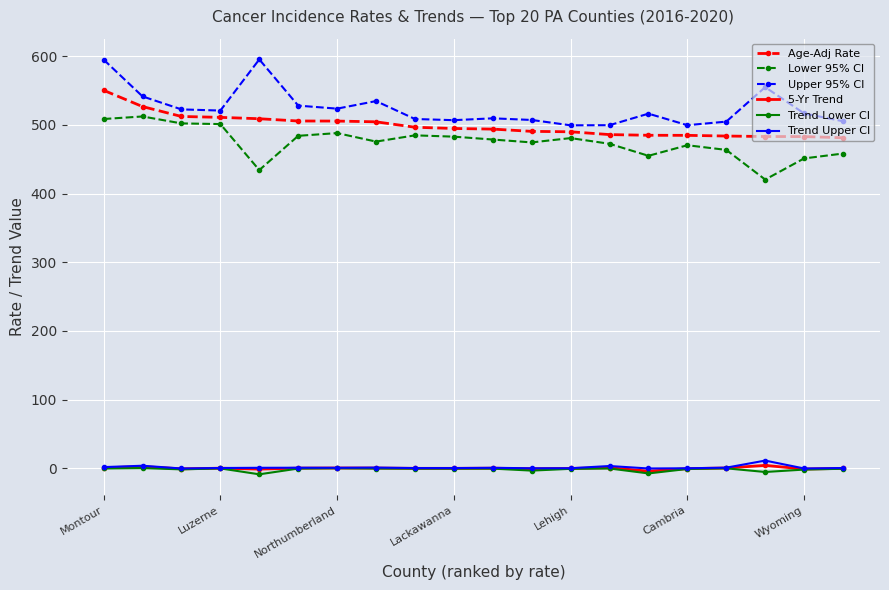

What is the difference between the maximum and minimum values in the Age-Adj Rate series?

69.1